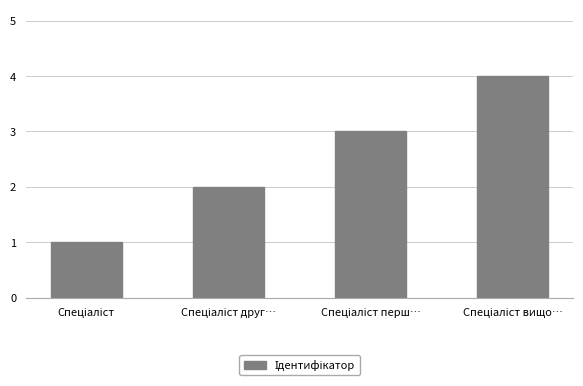

How many values are between 2 and 4?

3